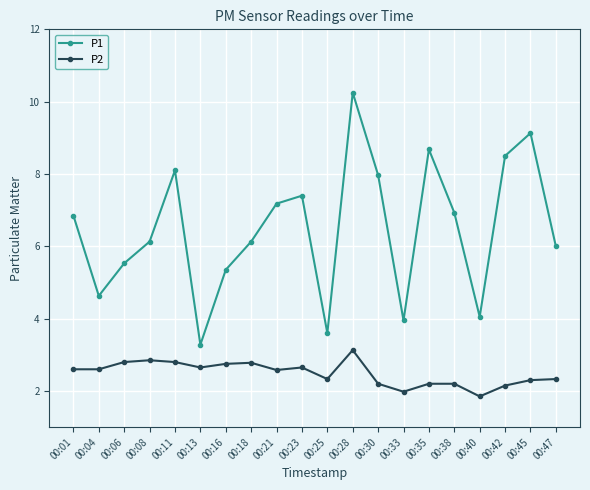

What is the total value across all series at 00:06?

8.3